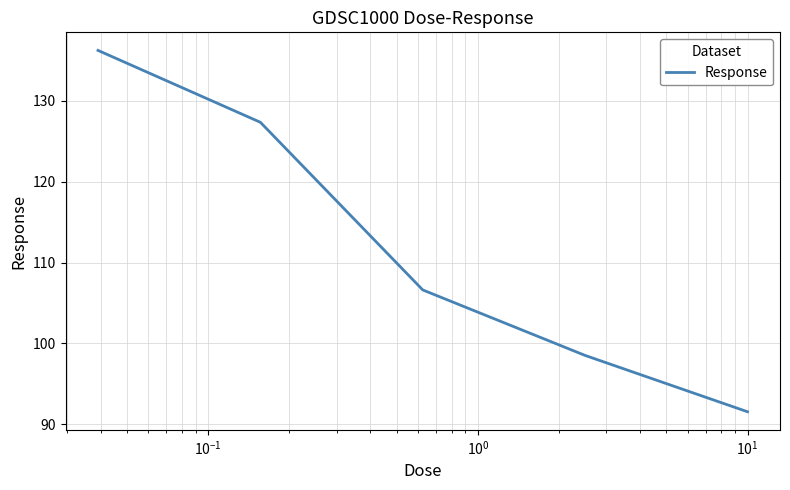

What is the average value?

112.1